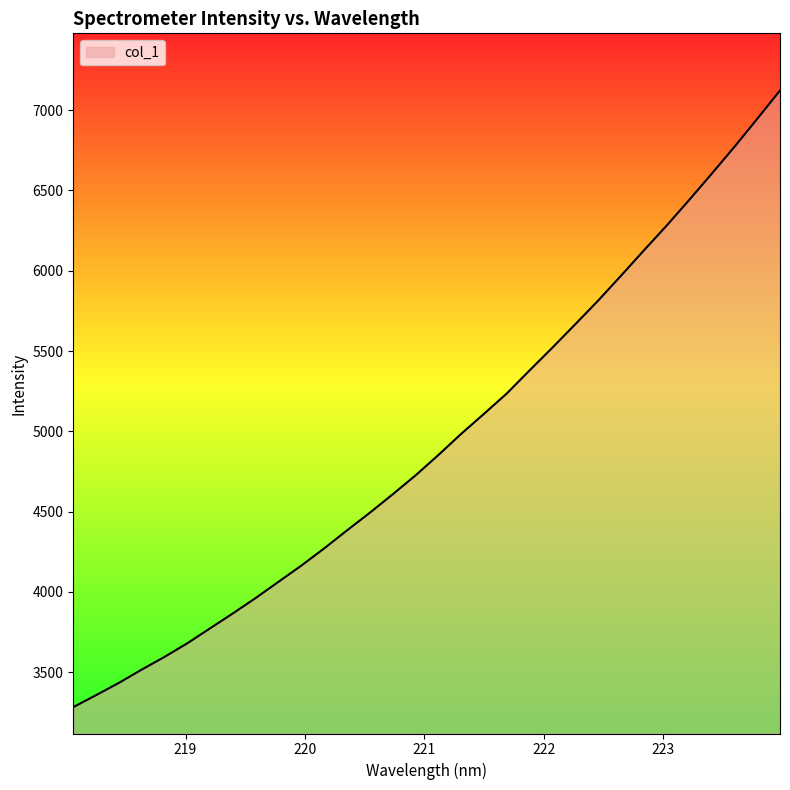

Does the chart display data point markers on the line(s)?

No